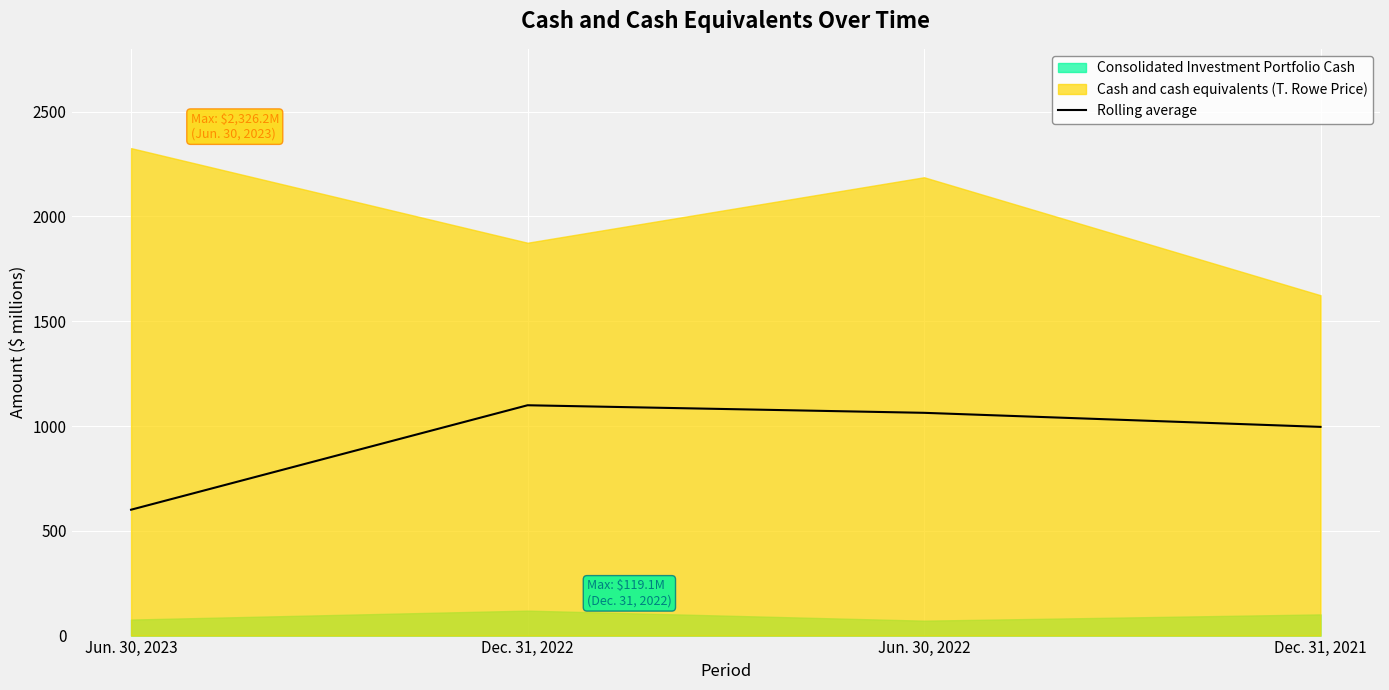

Is it true that Rolling average equals 1063.0 at Jun. 30, 2022?

True